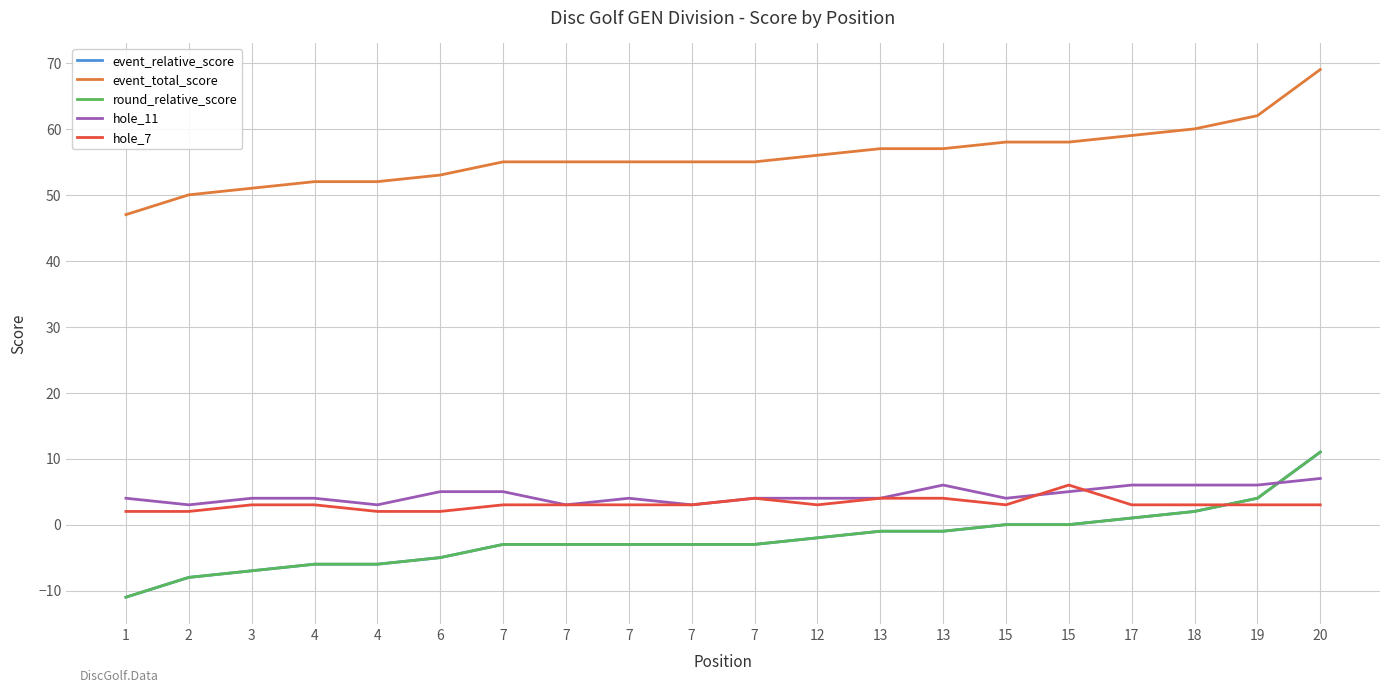

What is the value of the event_total_score point at the 1st from the left?

47